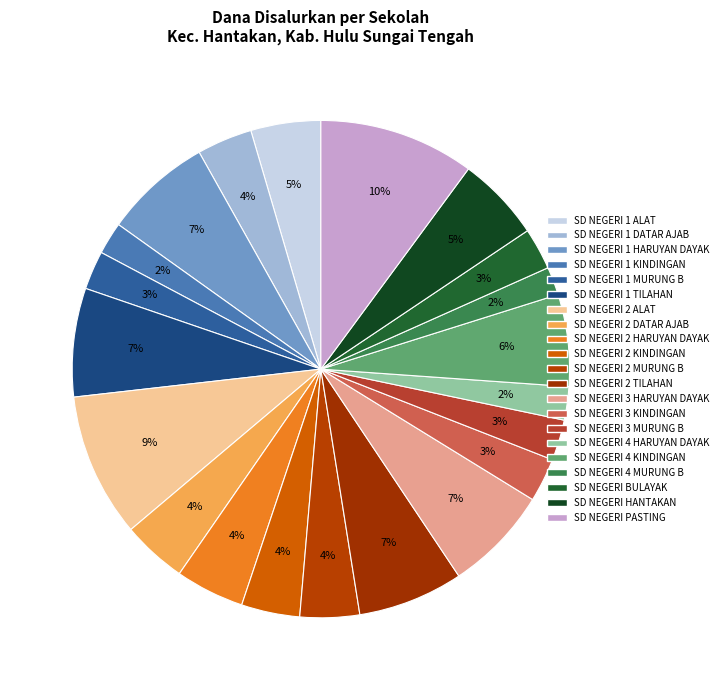

To the nearest percent, what is the difference between the largest and smallest slice percentages?

8%